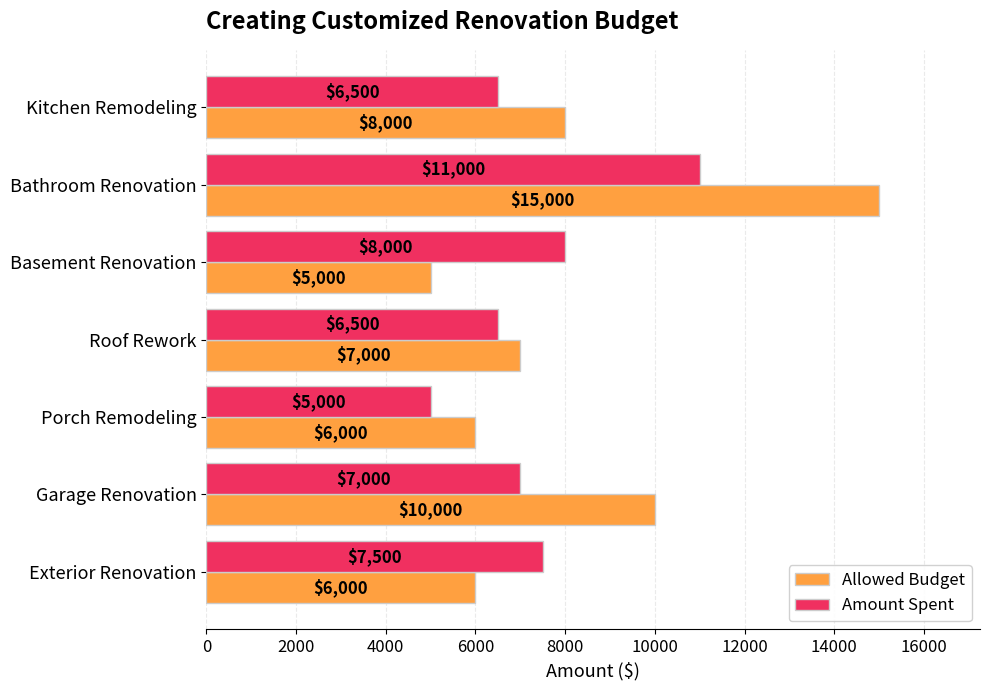

At which label is Amount Spent closest to 8000?

Basement Renovation